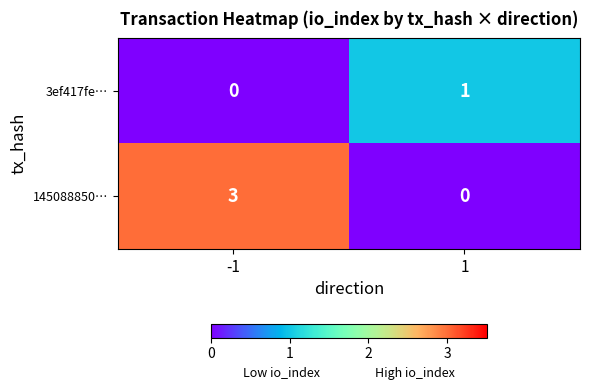

Rank the series by their average value, from lowest to highest.

3ef417fe…, 145088850…